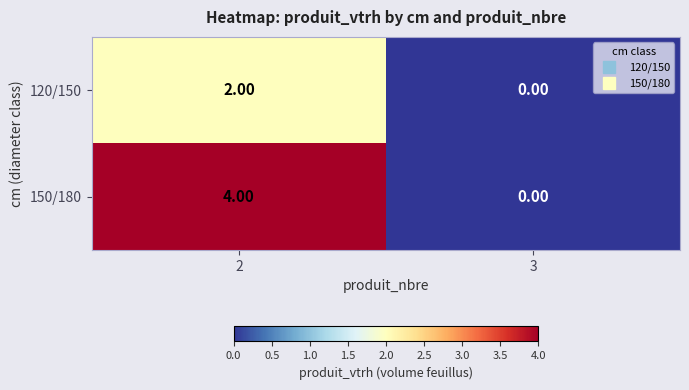

What is the total value across all series at 2?

6